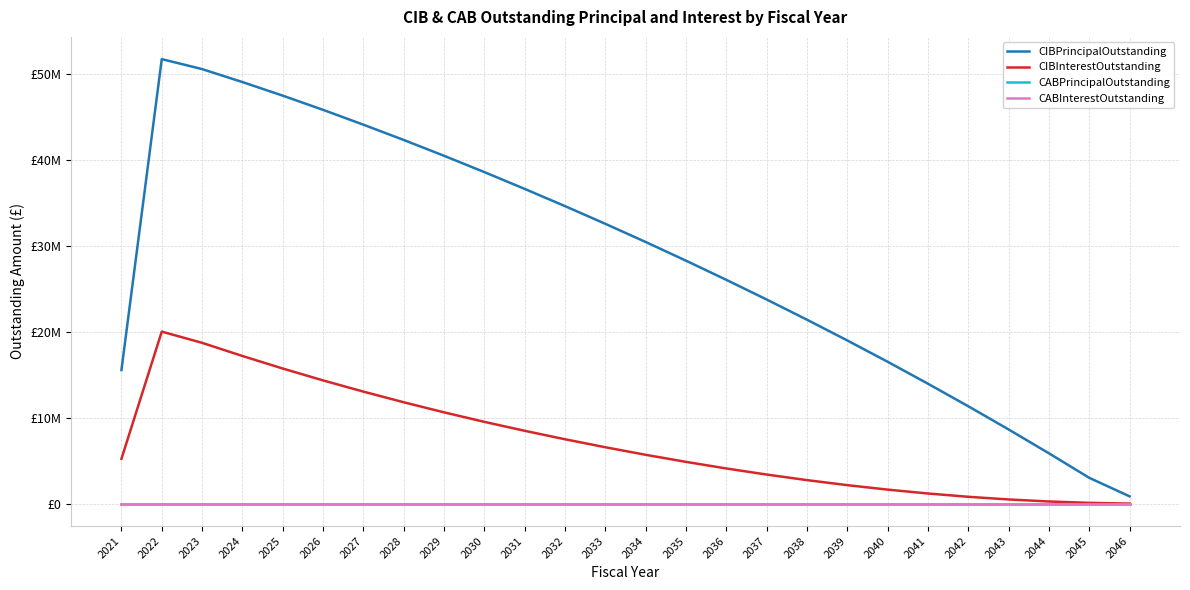

Which series has the largest range (max minus min)?

CIBPrincipalOutstanding